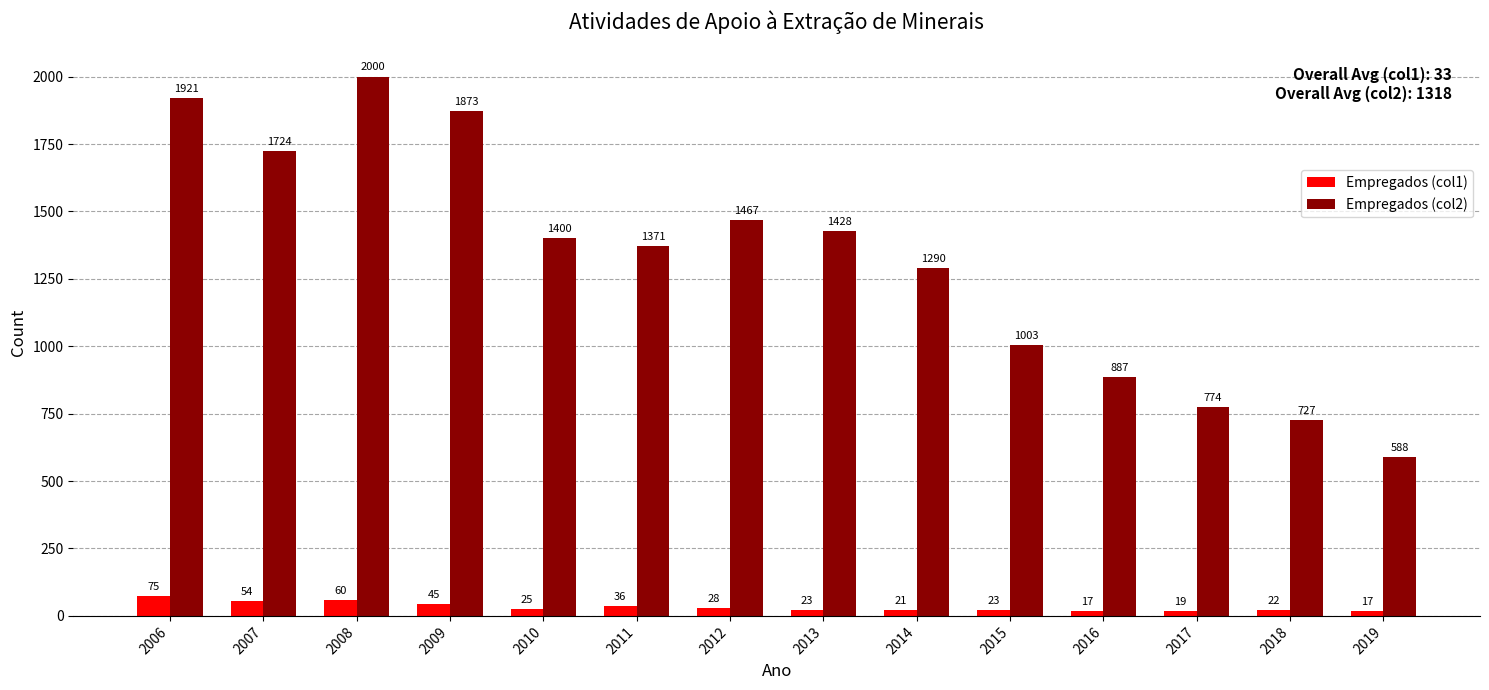

Rank the series by their average value, from highest to lowest.

Empregados (col2), Empregados (col1)